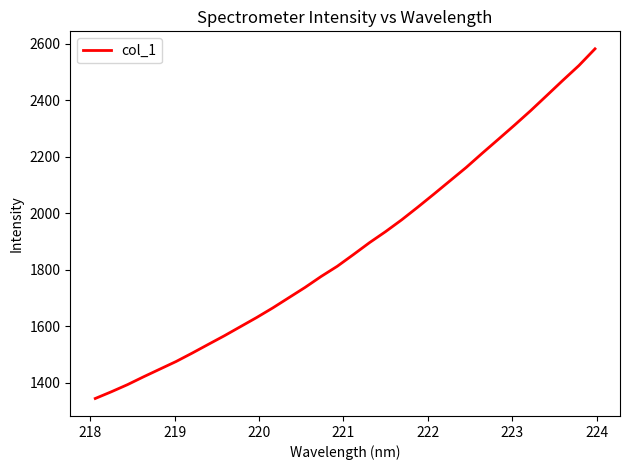

What is the maximum value shown in the chart?

2581.6